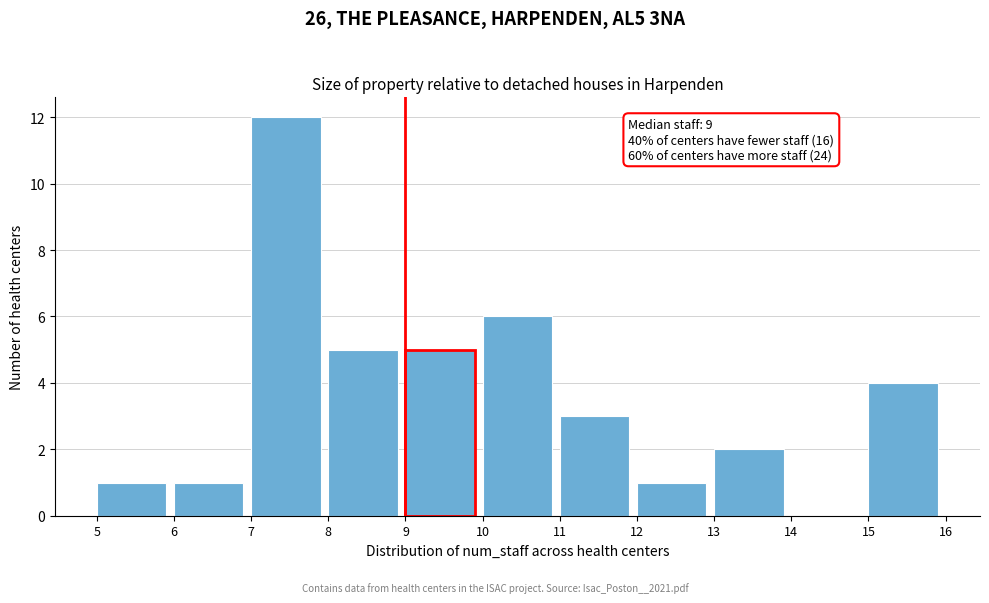

Over which range of the x-axis is the bar tallest?

7 to 8